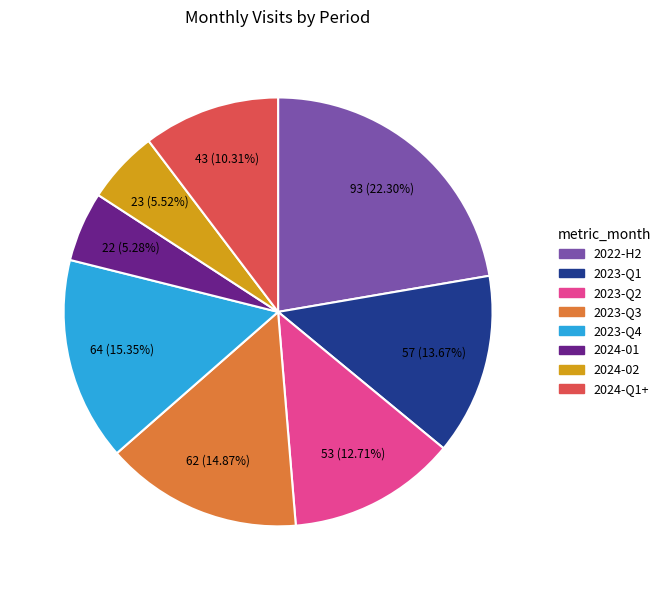

Is there a majority slice in this chart?

No